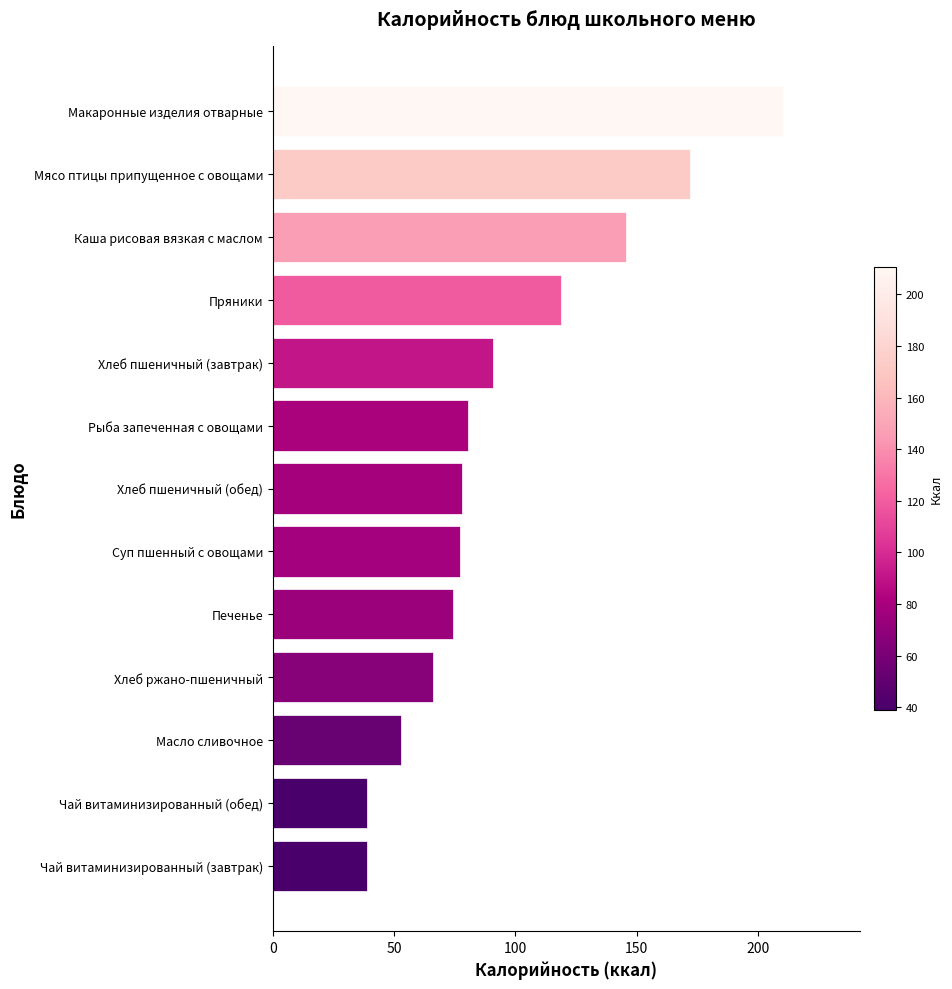

What is the difference between the second highest and minimum values?

133.2